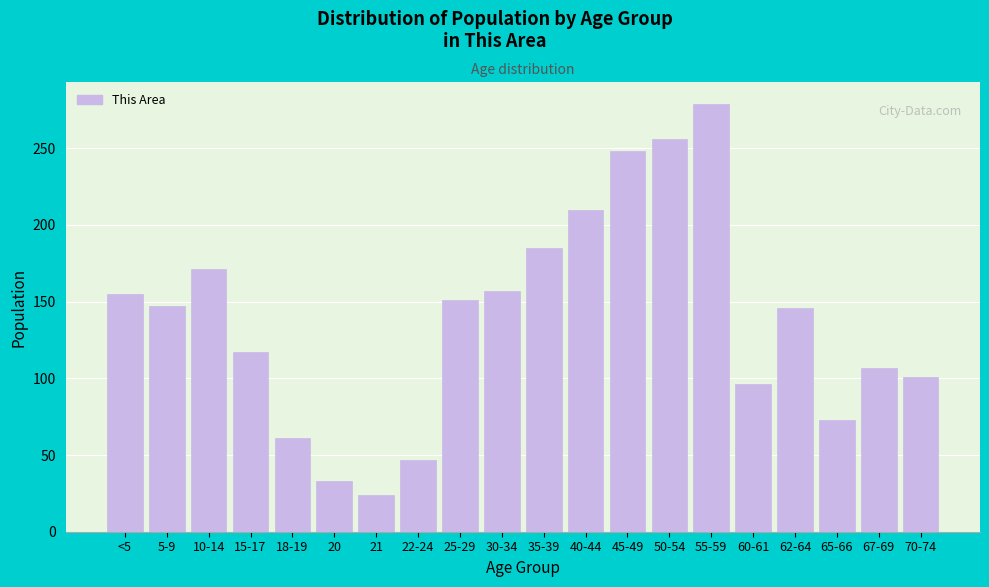

Between 55-59 and 62-64, which is larger?

55-59